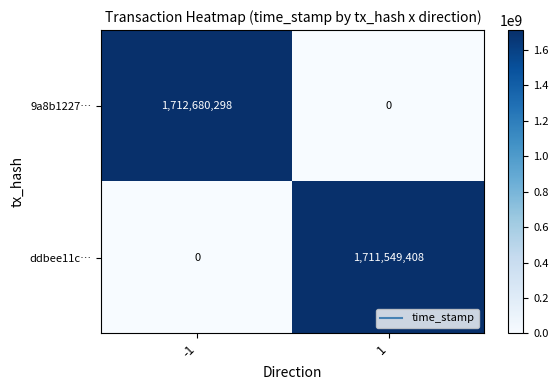

At how many categories does at least one series exceed 887565506?

2